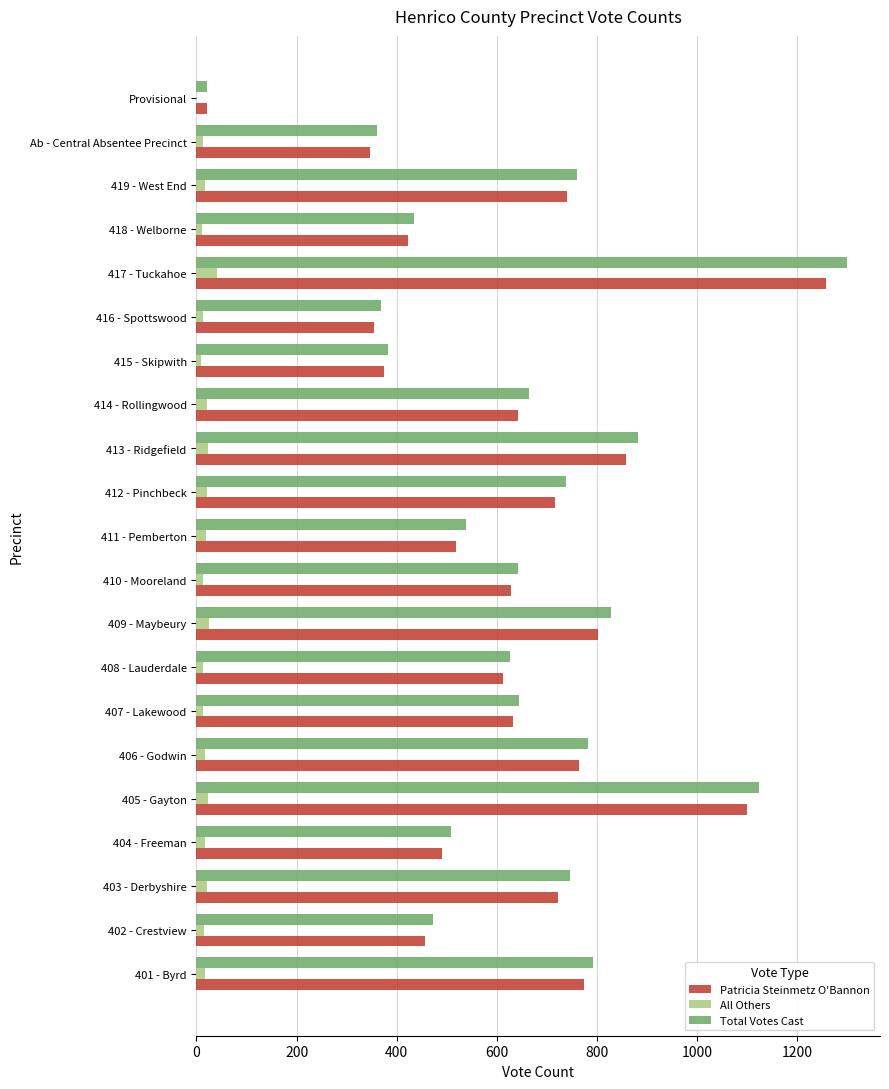

Is the value of Patricia Steinmetz O'Bannon at 404 - Freeman greater than the value of Total Votes Cast at 403 - Derbyshire?

No